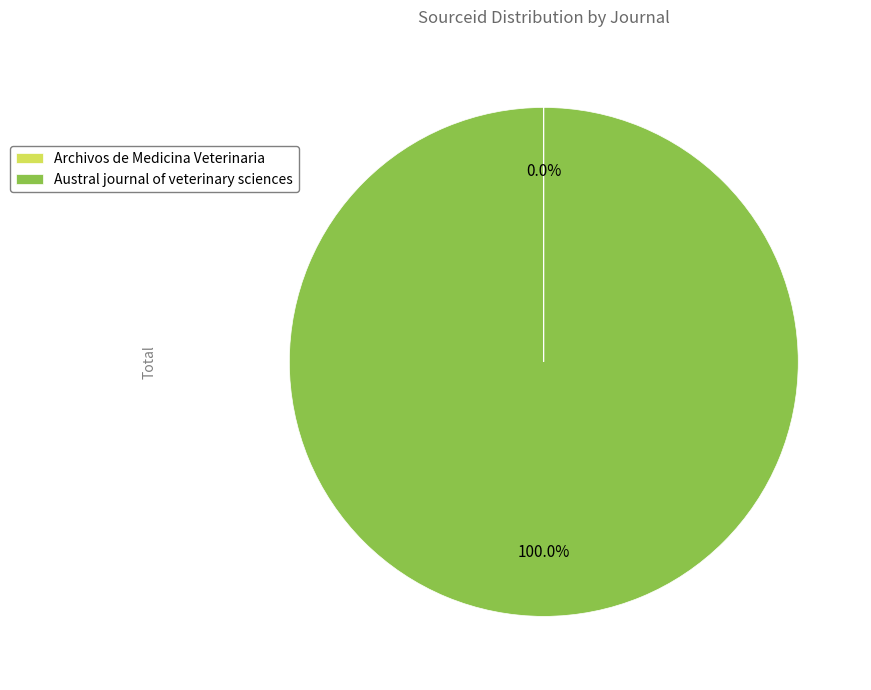

What is the largest slice in the pie chart?

Austral journal of veterinary sciences